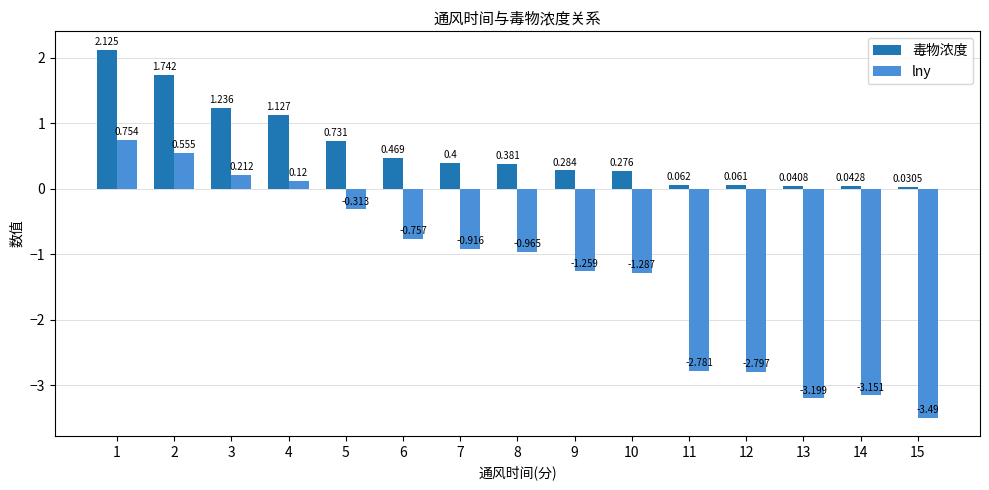

Which category has the highest value in the lny series?

1